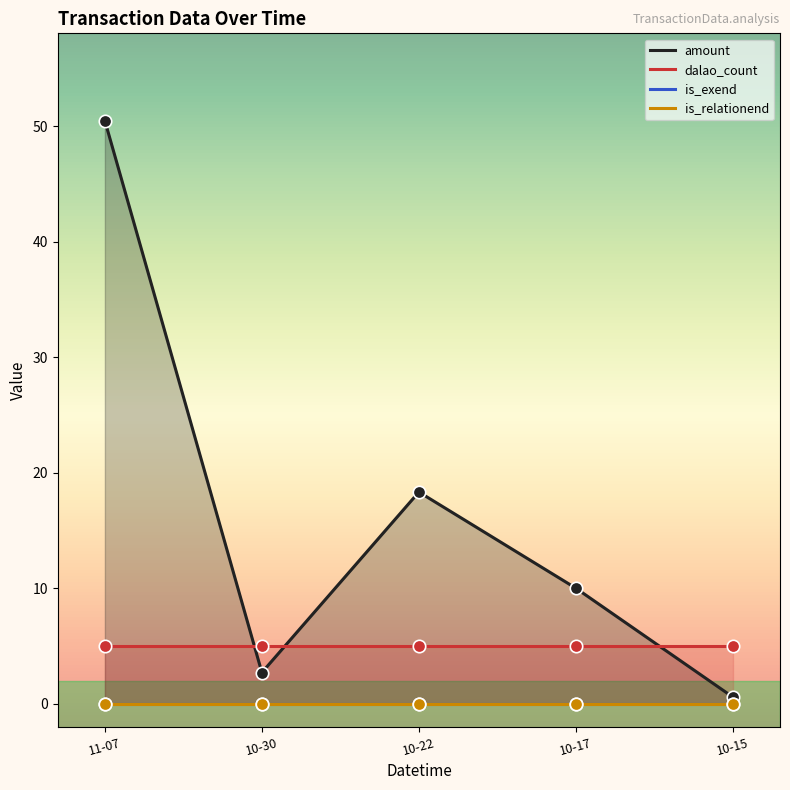

Which series has the largest total across all categories?

amount